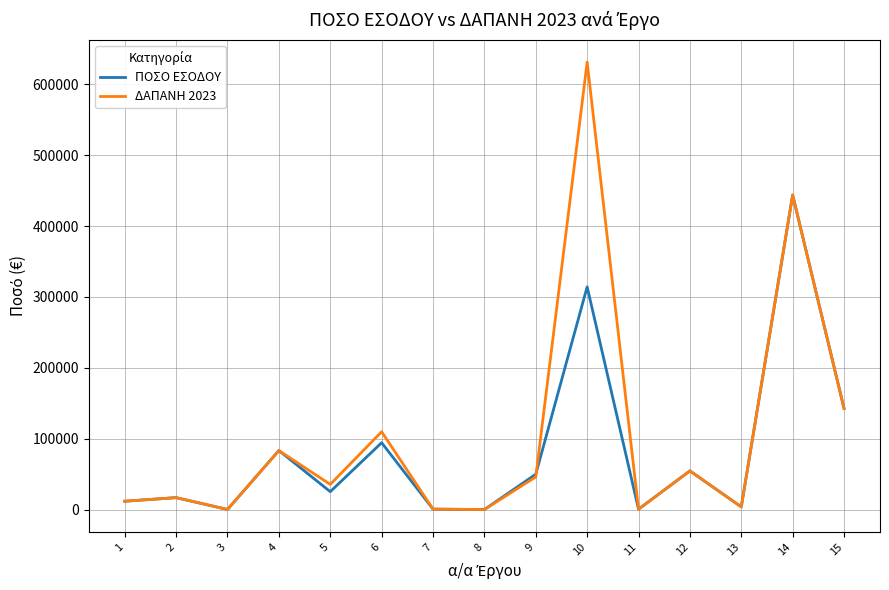

Between 5 and 6, which series saw the biggest shift?

ΔΑΠΑΝΗ 2023